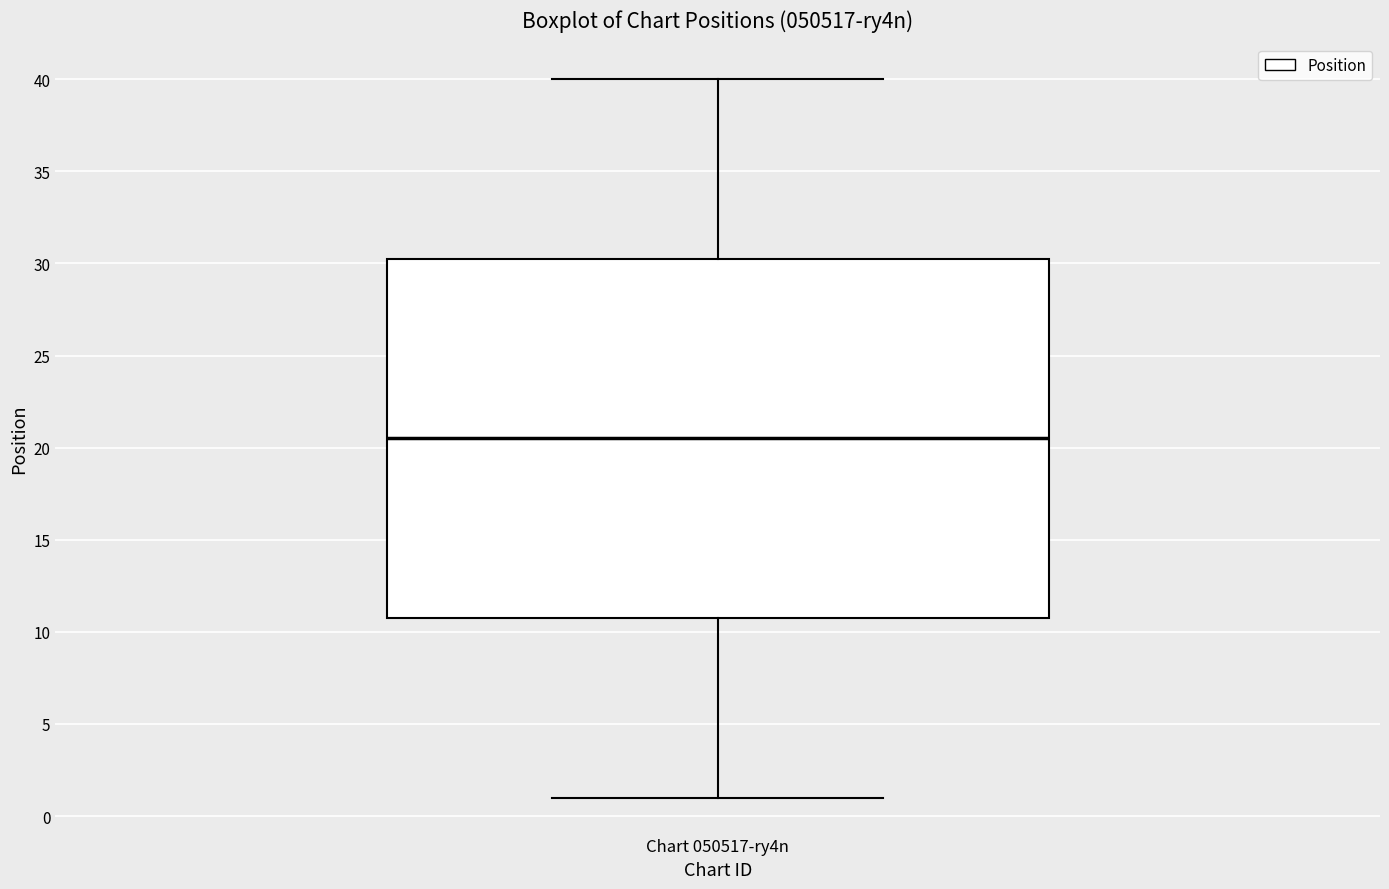

Where does the lower whisker of the box for Chart 050517-ry4n end on the y-axis? The values are not printed on the chart, so give them approximately, as read against the axis.

1.0